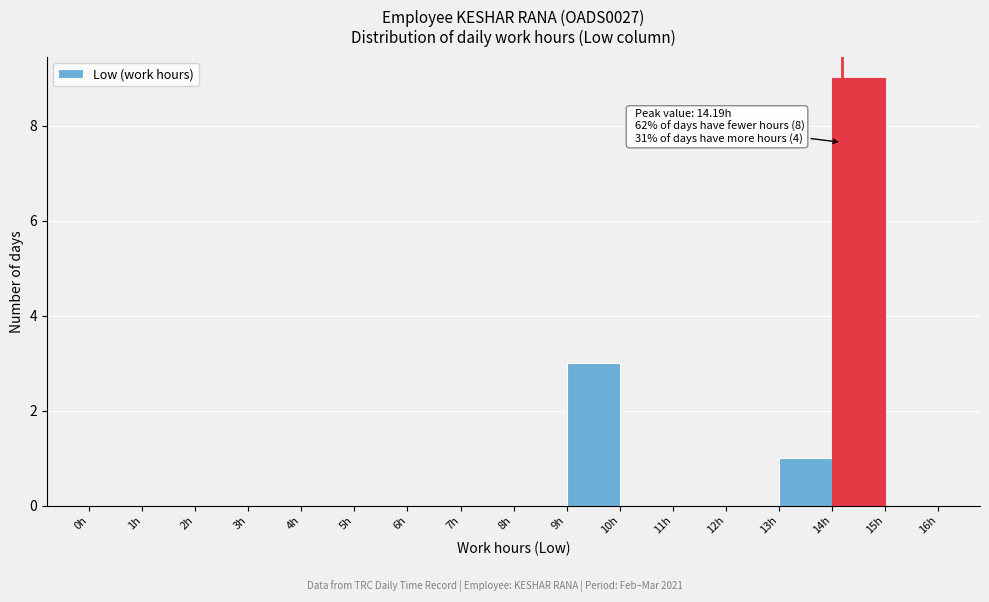

Over which range of the x-axis is the bar tallest?

14 to 15